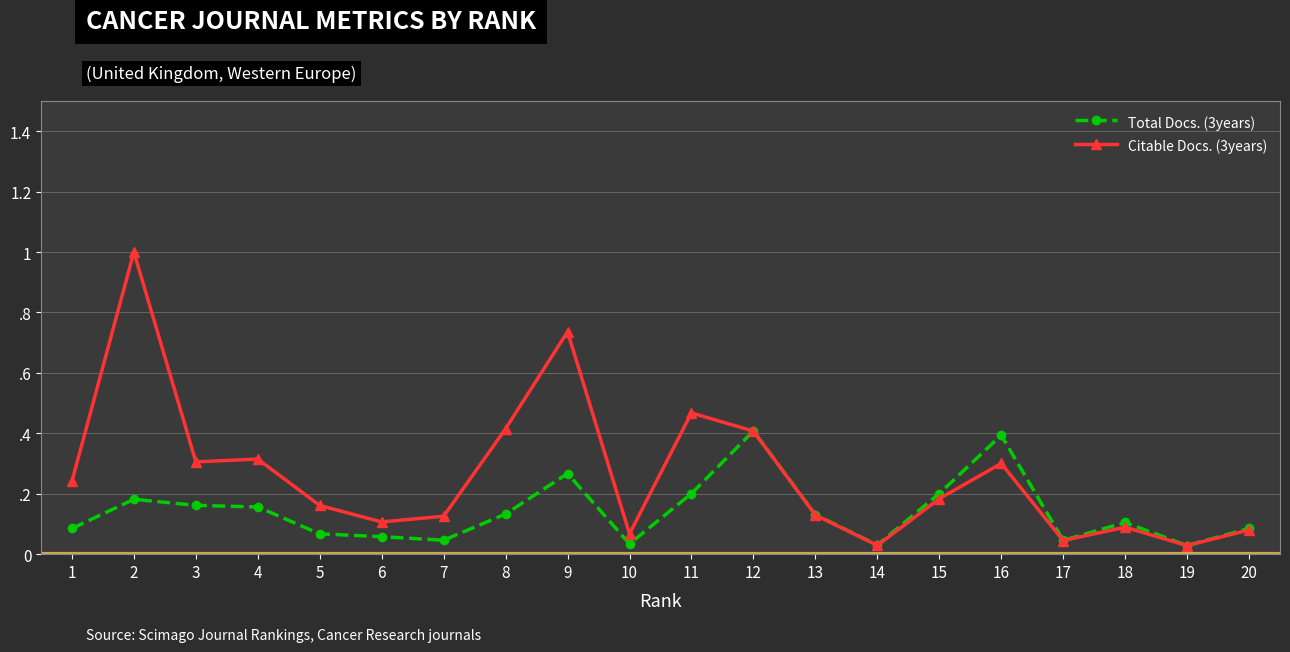

Where is Total Docs. (3years) nearest to the value 0?

19